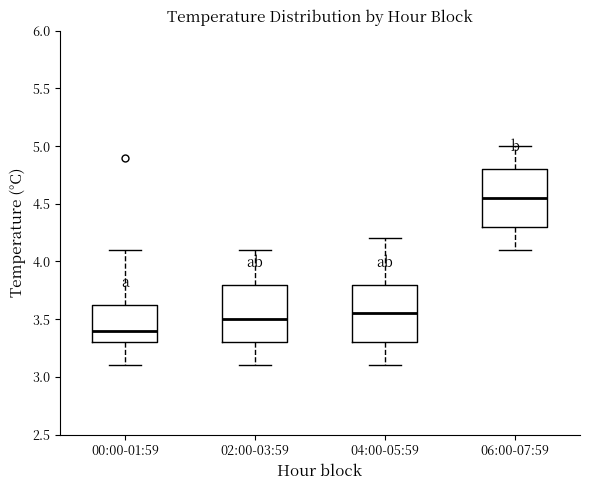

Reading left to right, transcribe this box plot: for each box, give where its median line is, the range the box spans, and where its two whiskers end, as read against the y-axis. The values are not printed on the chart, so give them approximately, as read against the axis.

00:00-01:59: median 3.40, box 3.30 to 3.65, whiskers 3.10 to 4.10
02:00-03:59: median 3.50, box 3.30 to 3.80, whiskers 3.10 to 4.10
04:00-05:59: median 3.55, box 3.30 to 3.80, whiskers 3.10 to 4.20
06:00-07:59: median 4.55, box 4.30 to 4.80, whiskers 4.10 to 5.00